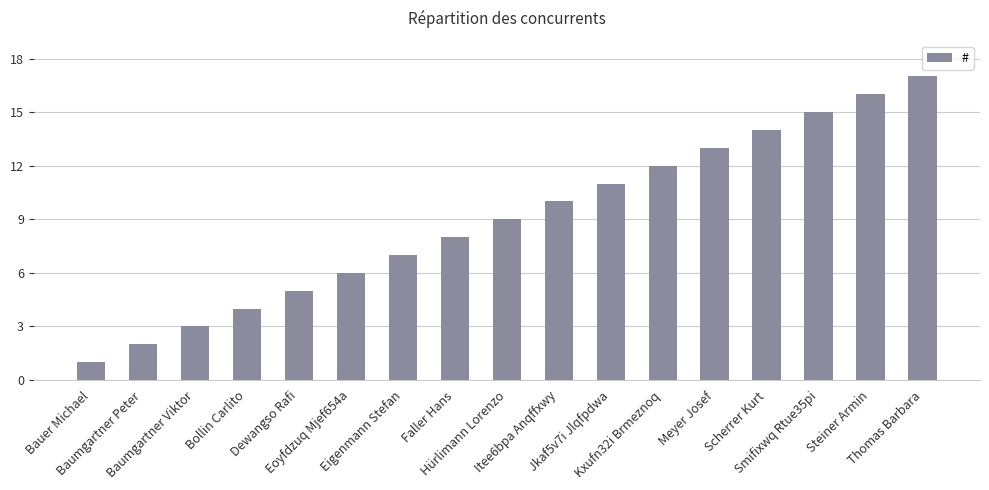

What is the value of the 15th bar from the left?

15